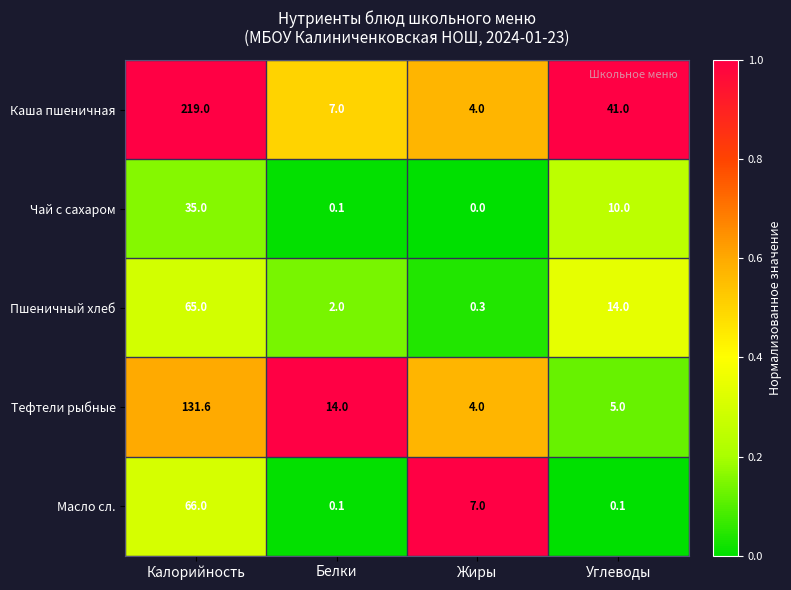

What is the spread (max minus min) of values at Белки?

13.9